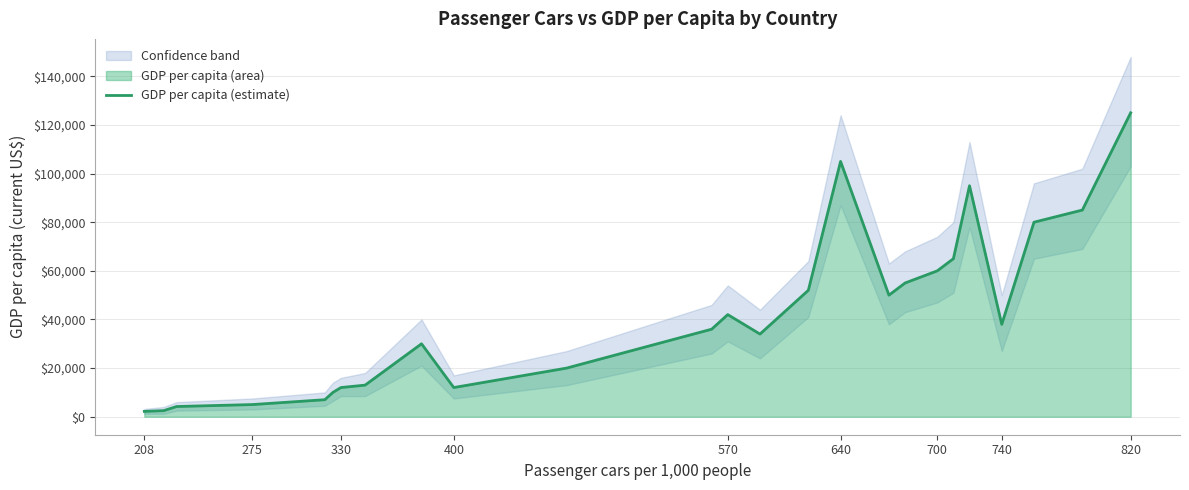

The value of GDP per capita (estimate) at 820 is 172313. True or false?

False